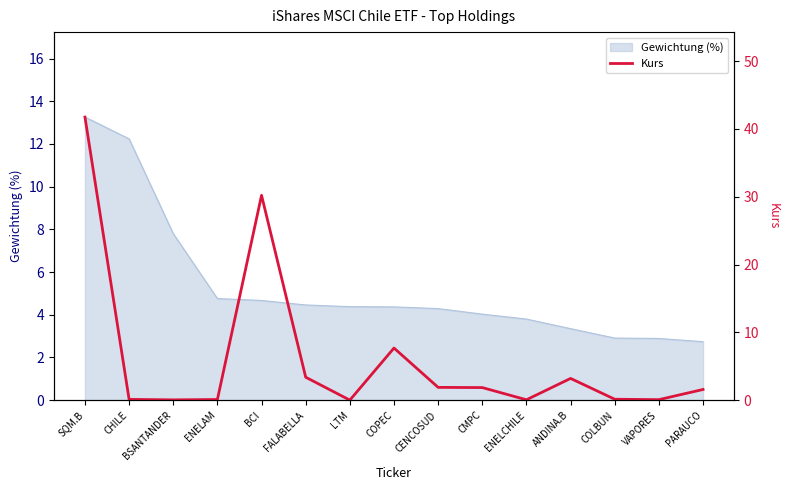

Is it true that the value at ENELCHILE is 0.0?

False